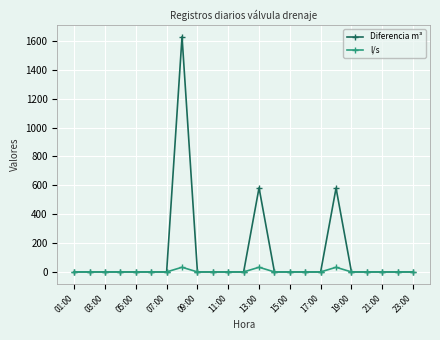

Which series has the widest spread of values?

Diferencia m³